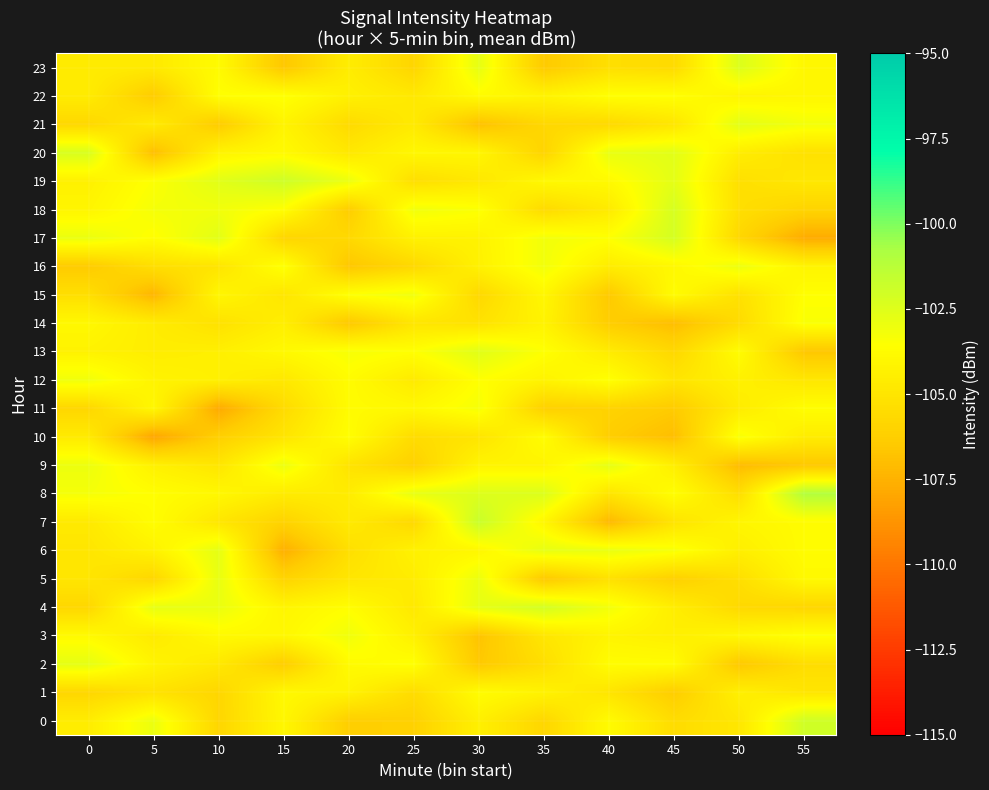

What is the total value across all series at 20?

-2511.2